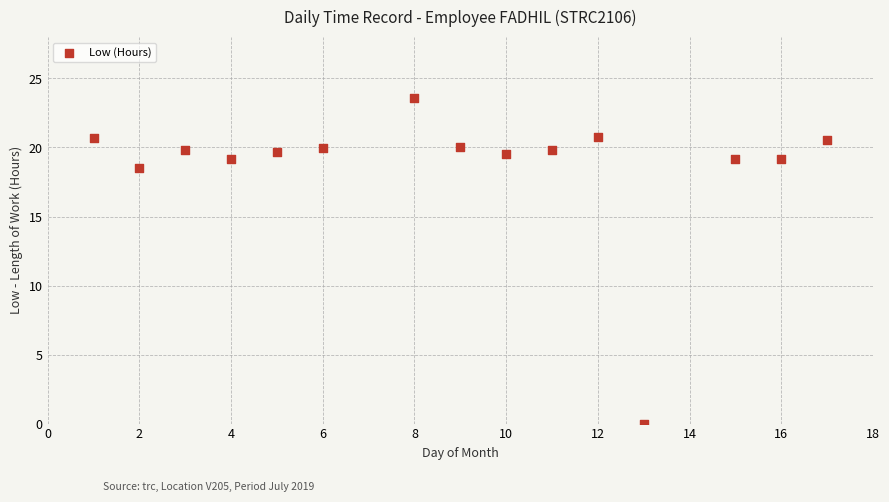

What is the range of Y values (max minus min)?

23.6